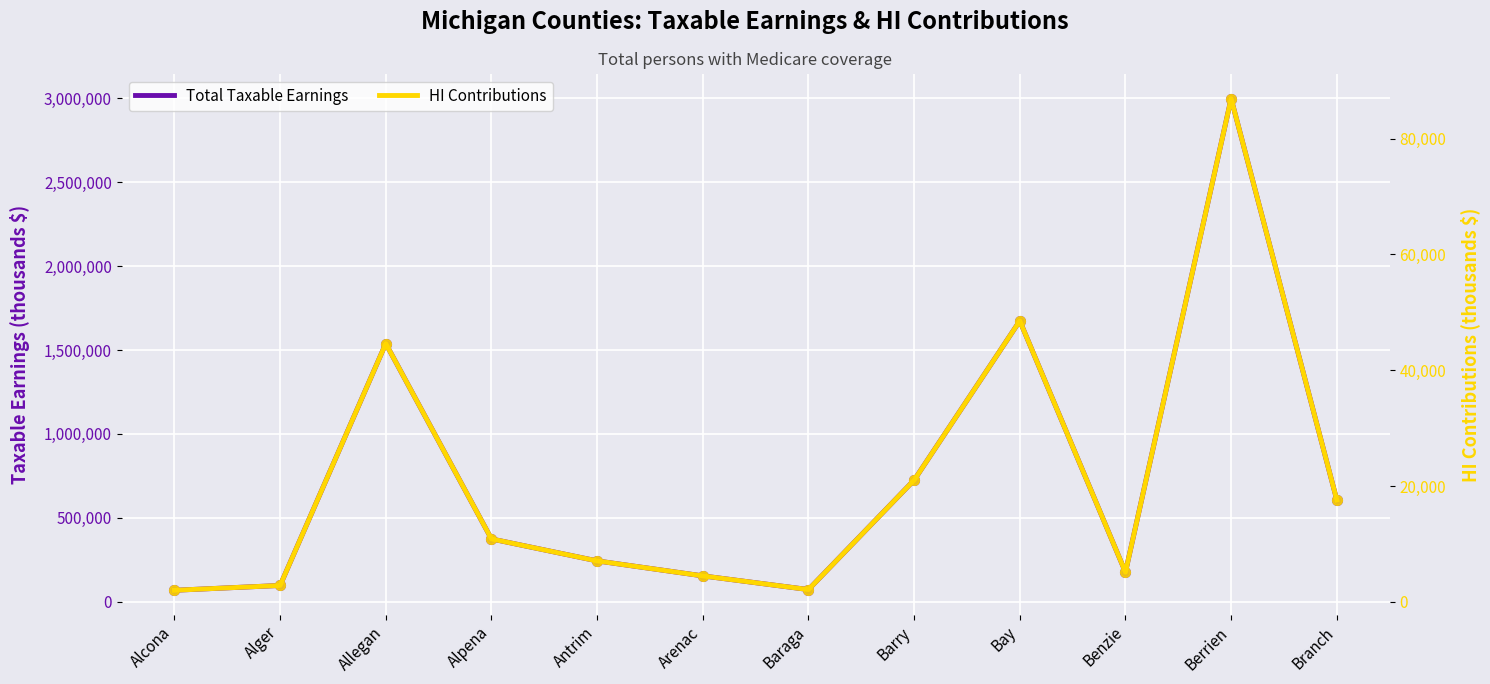

In HI Contributions, how many points are lower than both neighbors (excluding endpoints)?

2